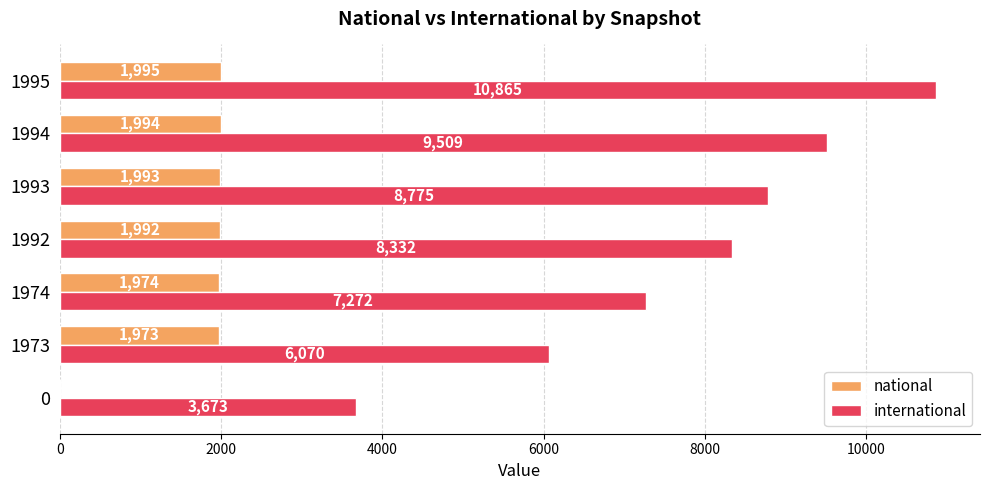

Which series changed the most between 1992 and 1993?

international